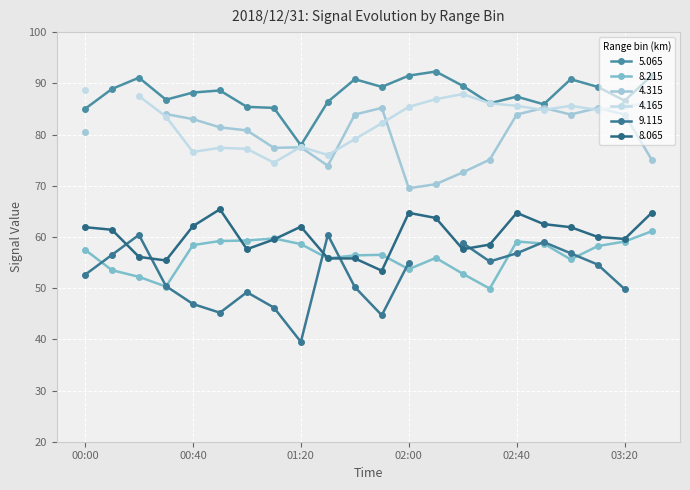

The 8.215 series shows 93.1 at 00:20. True or false?

False